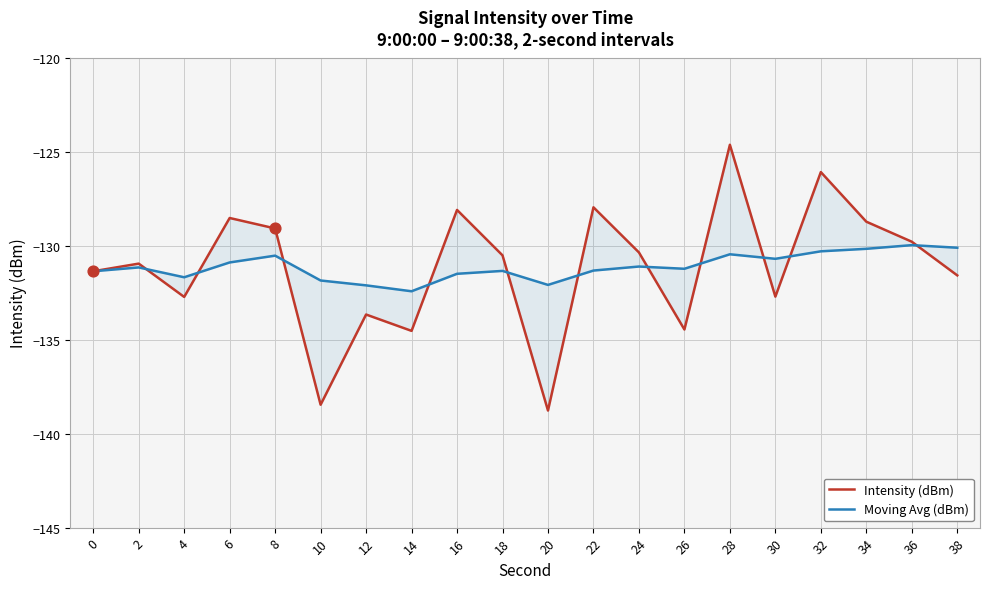

Which series has the largest total across all categories?

Moving Avg (dBm)